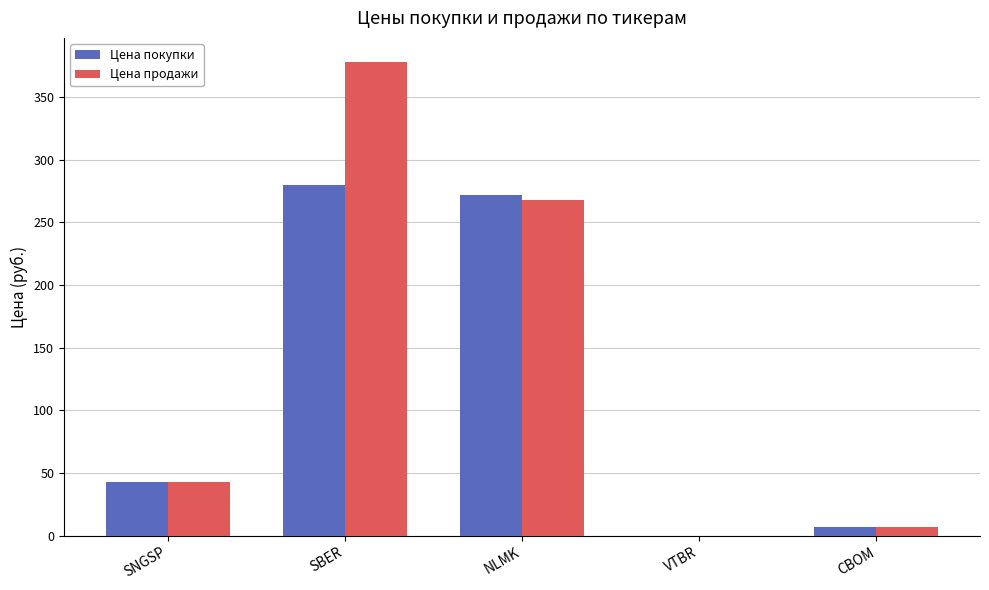

At which category is the sum across all series the highest?

SBER